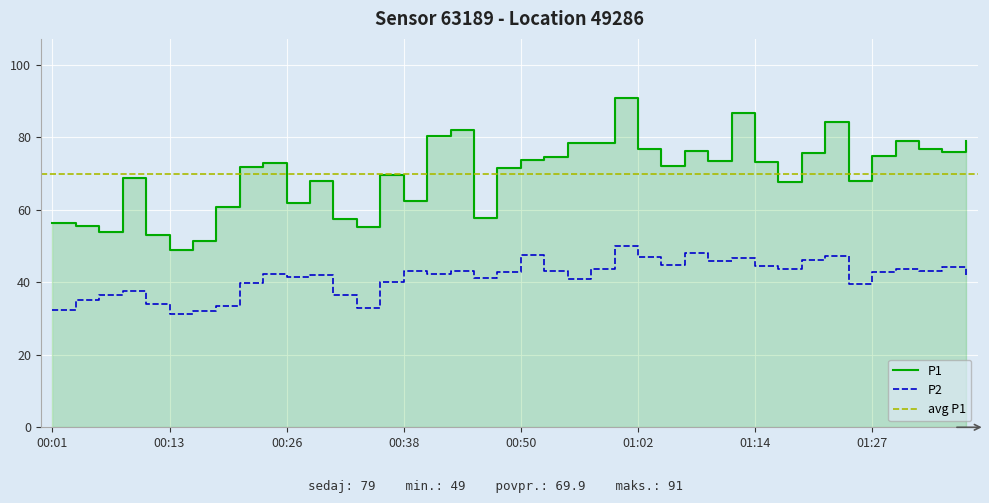

What position from the left is 00:45?

19